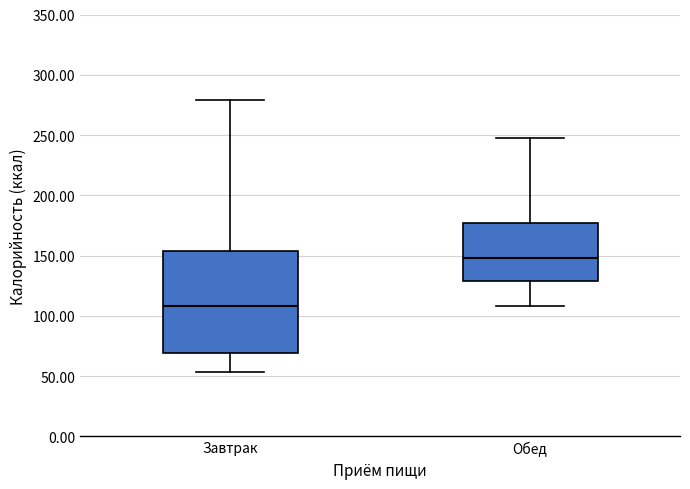

Which box is the tallest, from its lower edge to its upper edge?

Завтрак